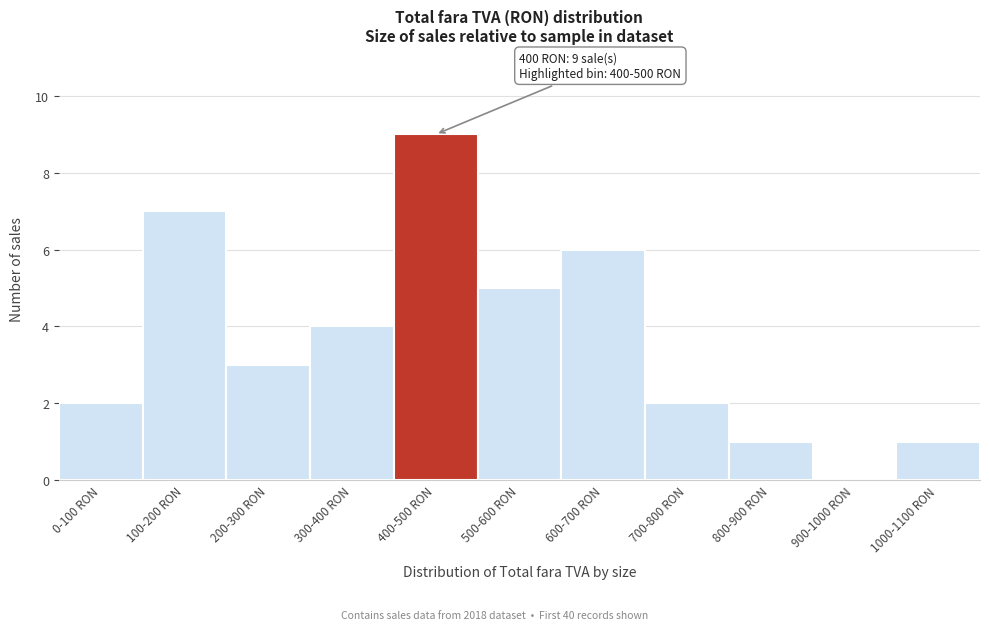

Reading left to right, list all the values displayed in this chart.

0-100 RON=2	100-200 RON=7	200-300 RON=3	300-400 RON=4	400-500 RON=9	500-600 RON=5	600-700 RON=6	700-800 RON=2	800-900 RON=1	900-1000 RON=0	1000-1100 RON=1